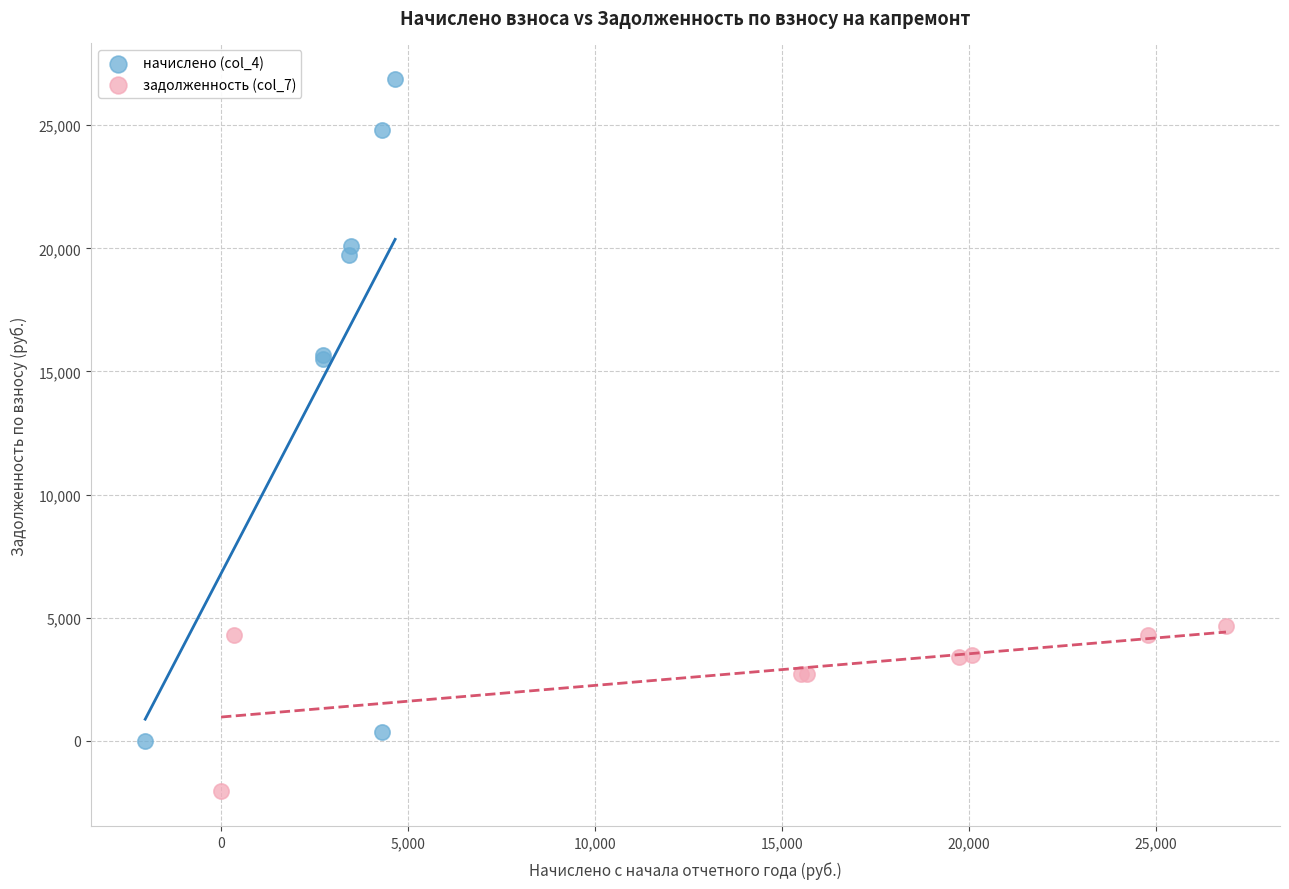

Which series contains the highest Y value?

начислено (col_4)